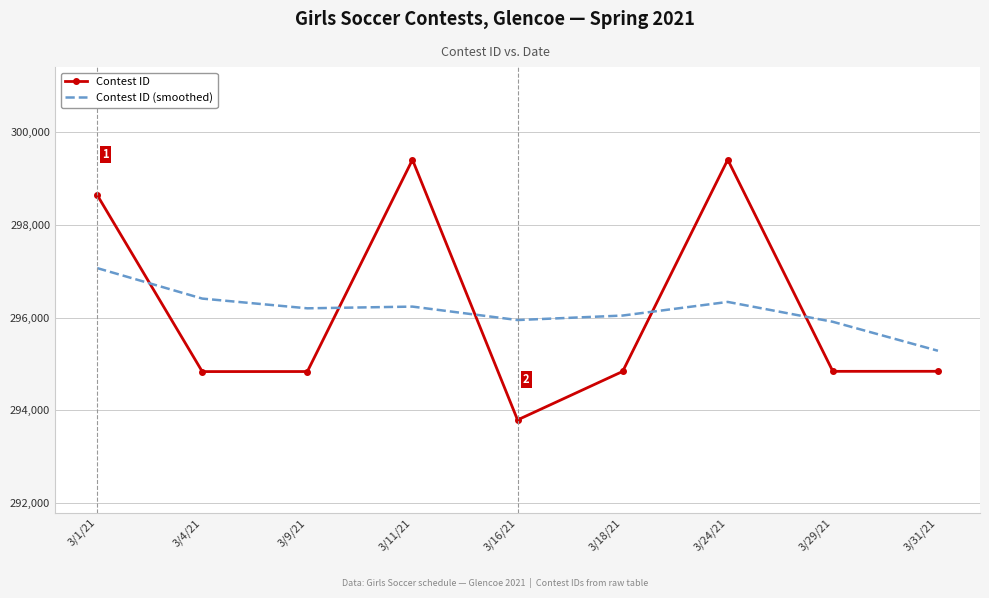

What is the difference between the Contest ID values at 3/4/21 and 3/11/21?

4571